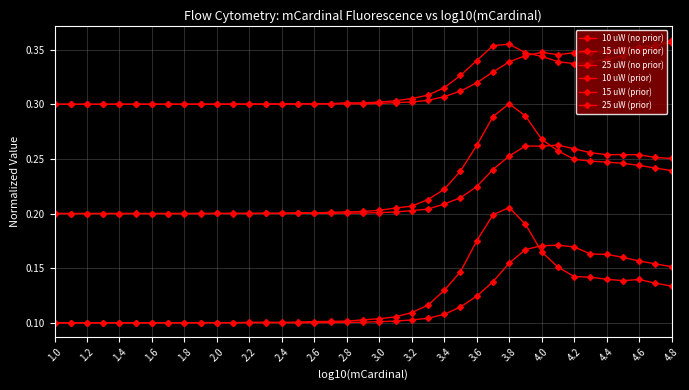

What is the sum of all 10 uW (no prior) values?

4.8